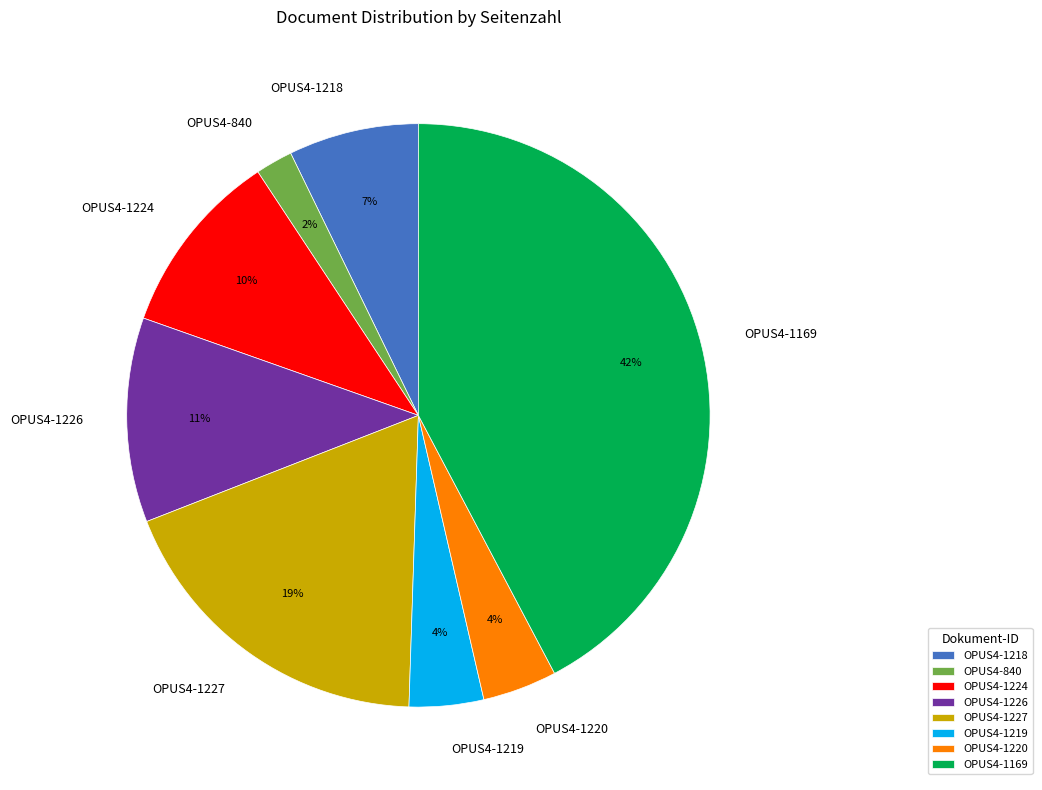

Does any single category account for the majority?

No